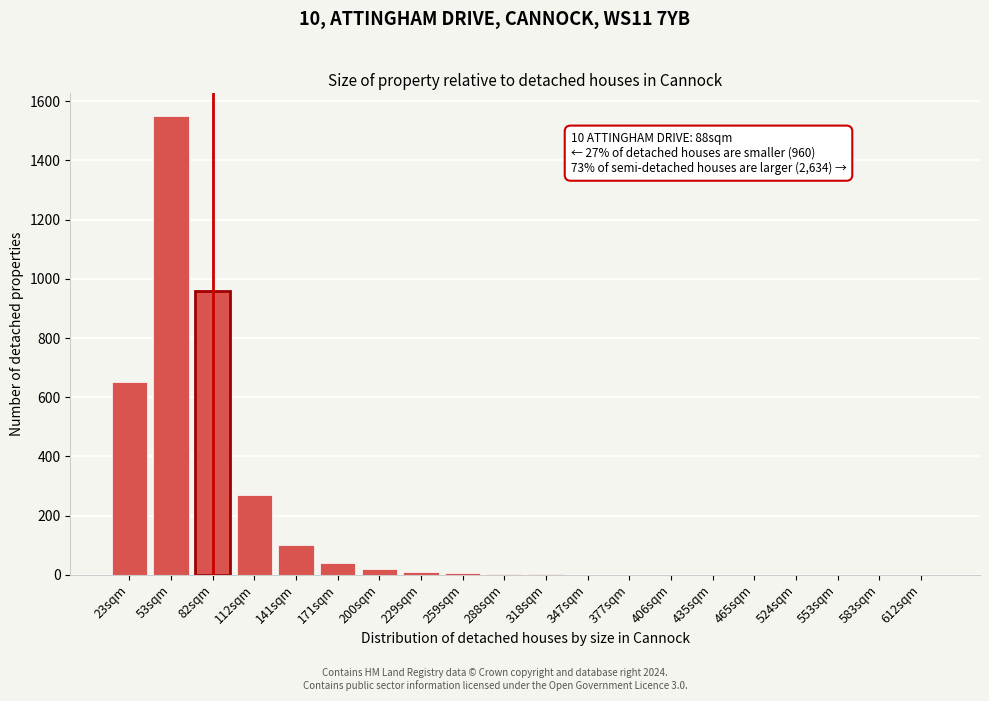

What is the change in value from 112sqm to 435sqm?

-270